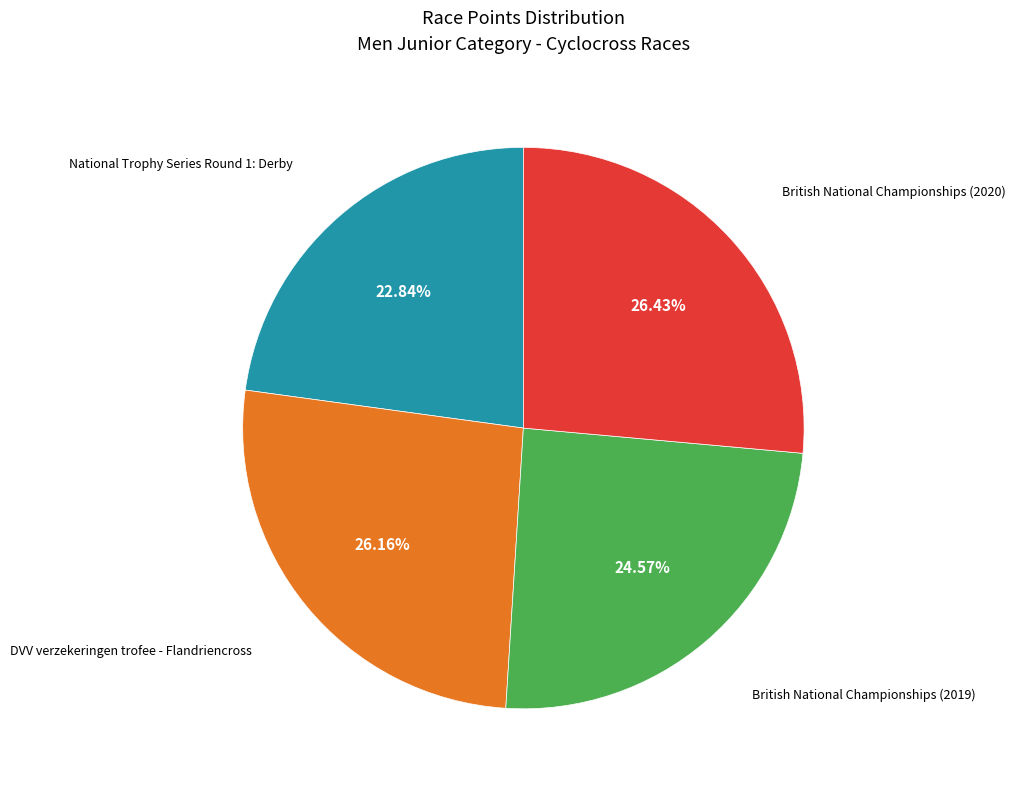

Is there a majority slice in this chart?

No